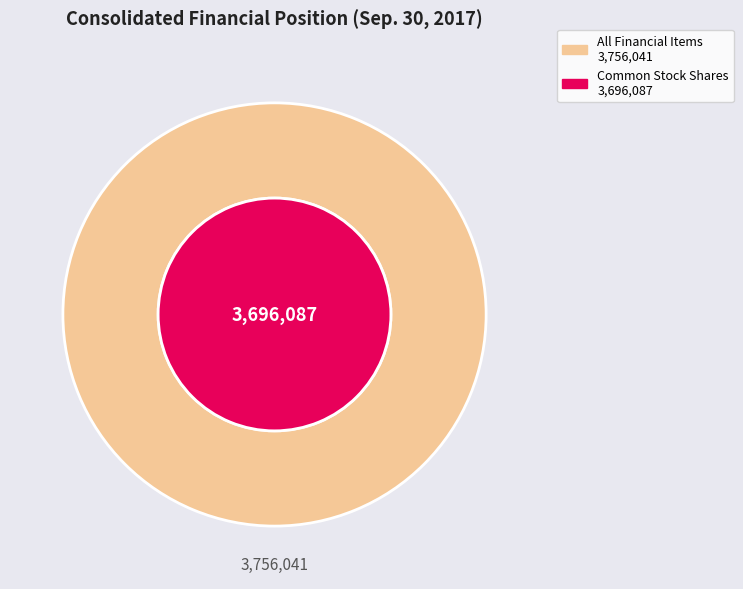

Is it true that Series D Preferred Stock, Shares Outstanding is 7% of the pie?

False